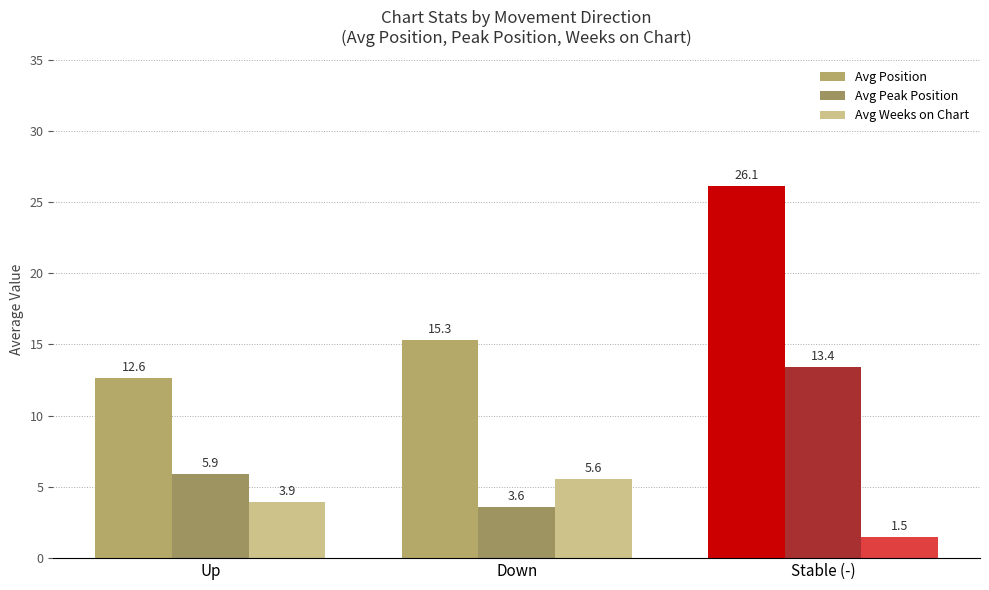

What is the difference between the second highest and minimum values in the Avg Weeks on Chart series?

2.4